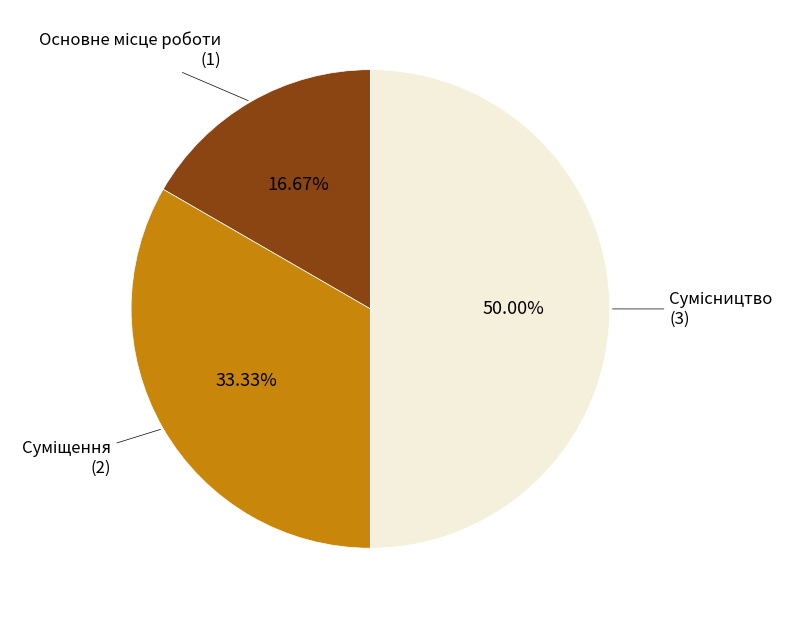

How many segments does this pie chart have?

3